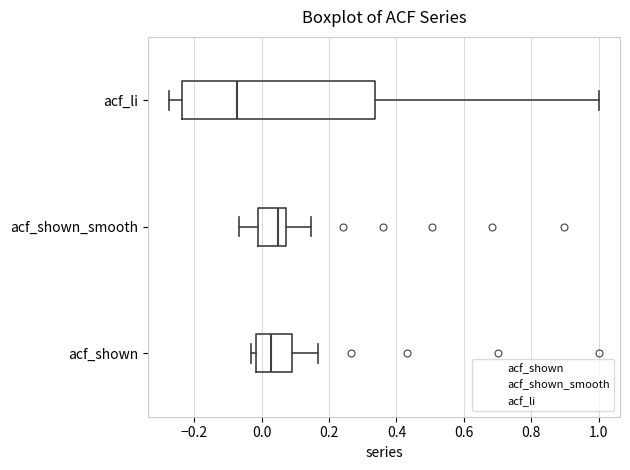

Reading bottom to top, transcribe this box plot: for each box, give where its median line is, the range the box spans, and where its two whiskers end, as read against the x-axis. The values are not printed on the chart, so give them approximately, as read against the axis.

acf_shown: median 0.02, box -0.02 to 0.08, whiskers -0.04 to 0.16
acf_shown_smooth: median 0.04, box -0.02 to 0.08, whiskers -0.06 to 0.14
acf_li: median -0.08, box -0.24 to 0.34, whiskers -0.28 to 1.00